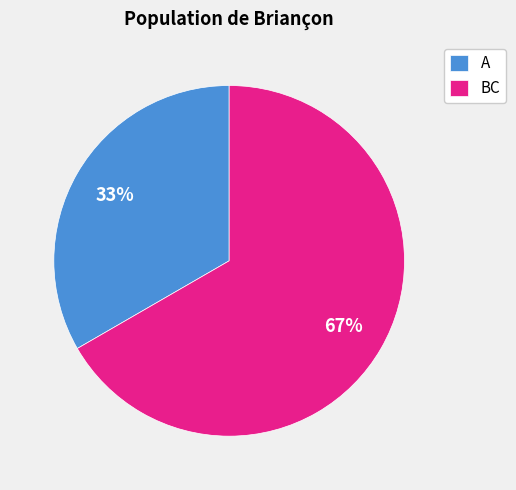

Is the sum of BC and A greater than half?

Yes